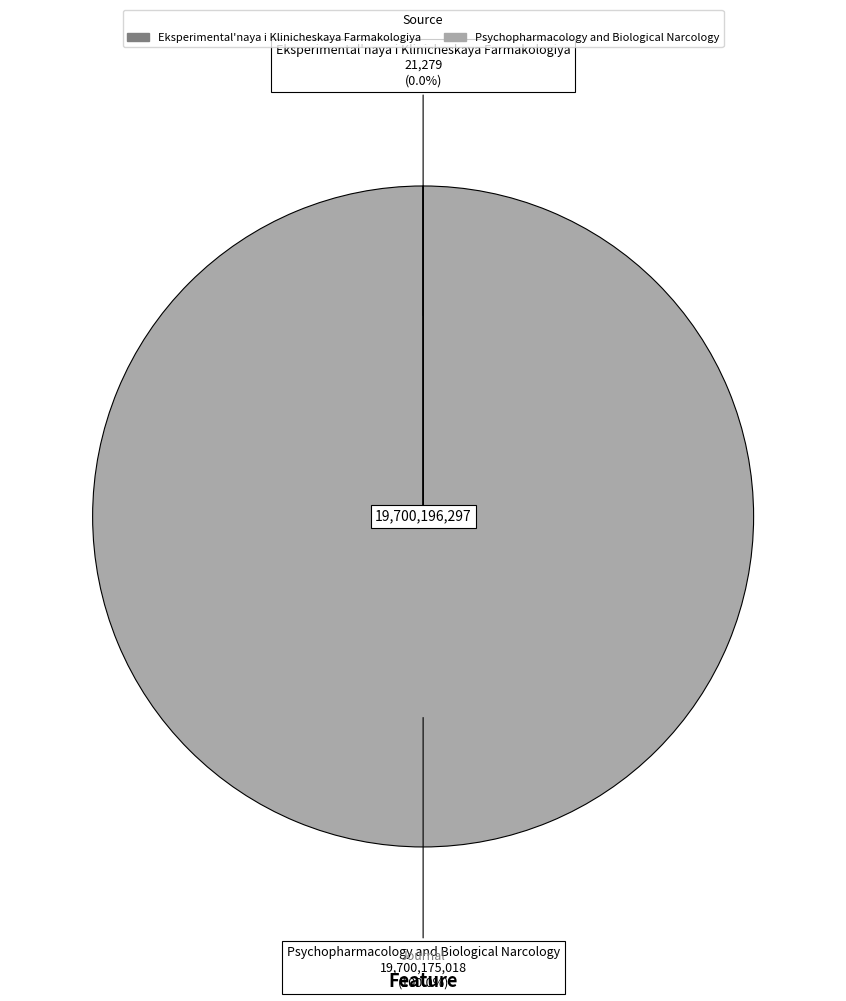

Is there a majority slice in this chart?

Yes